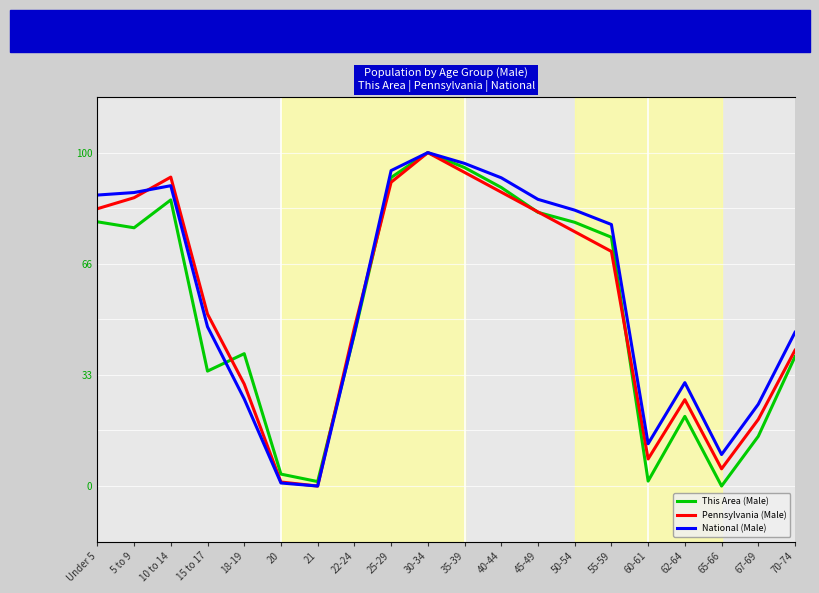

True or false: Pennsylvania (Male) has more than 1 interior local peaks.

True